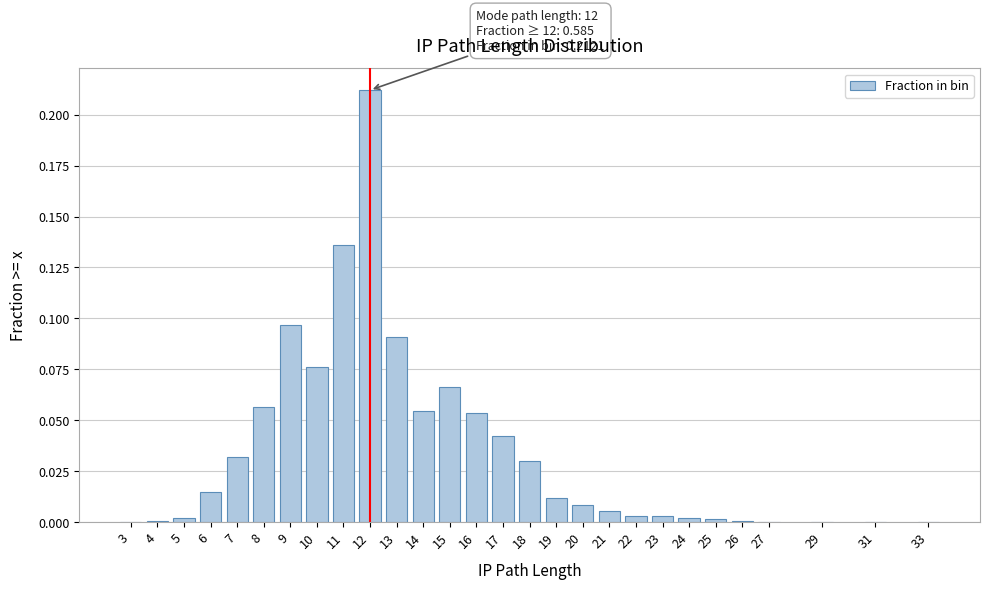

What is the sum of all values?

1.0